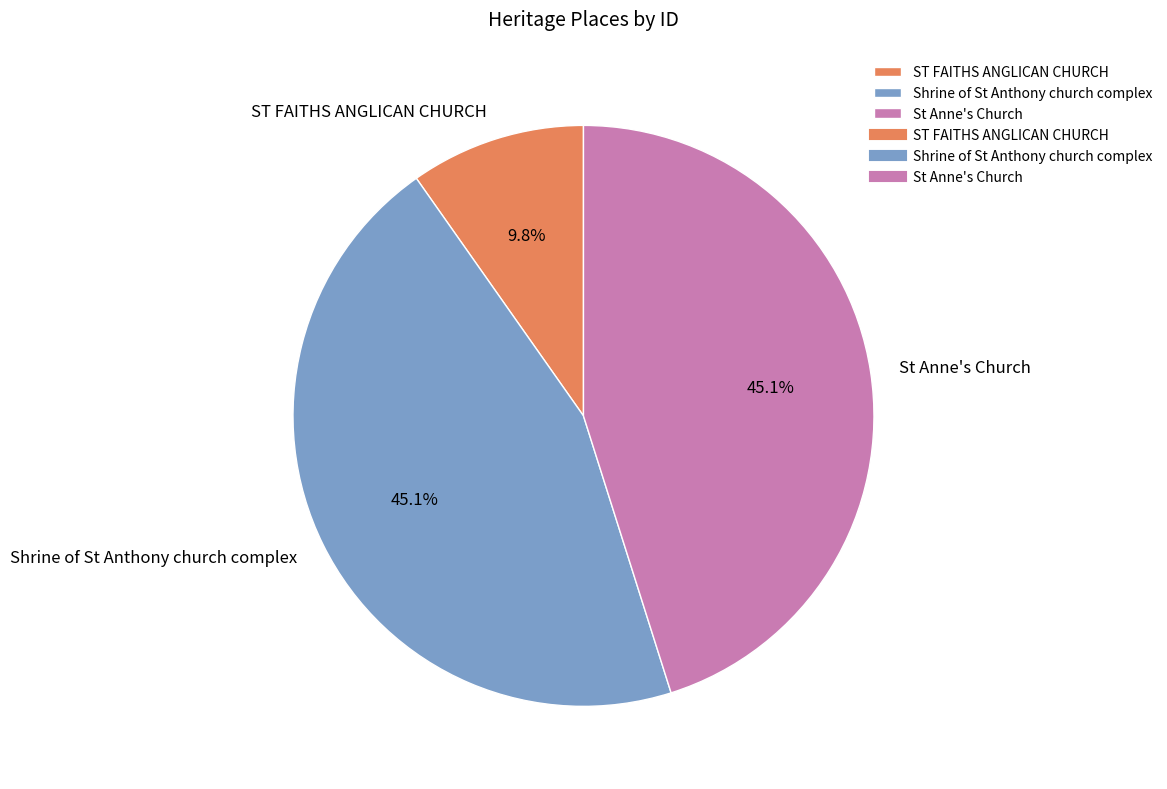

To the nearest percent, what is the combined percentage of ST FAITHS ANGLICAN CHURCH and St Anne's Church?

55%